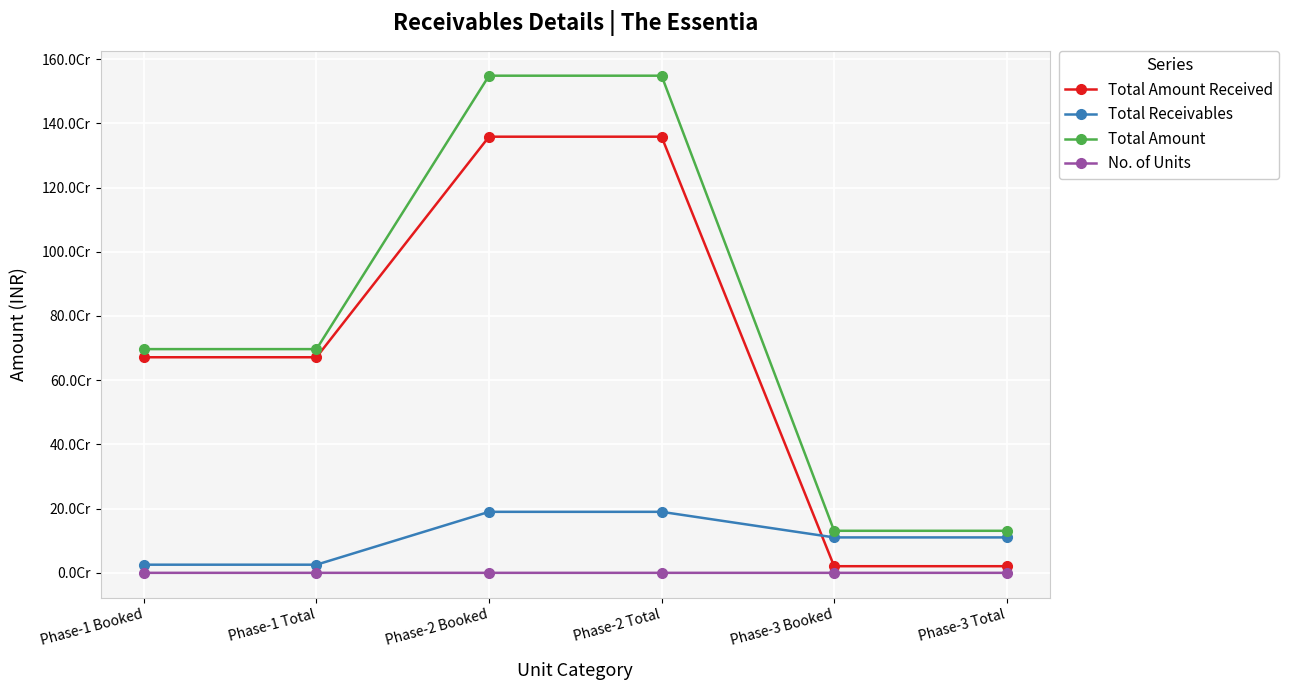

Reading right to left, transcribe all the data shown in this chart.

Total Amount Received: Phase-3 Total=20640653.0	Phase-3 Booked=20640653.0	Phase-2 Total=1358504837.3	Phase-2 Booked=1358504837.3	Phase-1 Total=671485468.0	Phase-1 Booked=671485468.0
Total Receivables: Phase-3 Total=110318679.0	Phase-3 Booked=110318679.0	Phase-2 Total=190004779.7	Phase-2 Booked=190004779.7	Phase-1 Total=25363016.0	Phase-1 Booked=25363016.0
Total Amount: Phase-3 Total=130959332.0	Phase-3 Booked=130959332.0	Phase-2 Total=1548509617.0	Phase-2 Booked=1548509617.0	Phase-1 Total=696848484.0	Phase-1 Booked=696848484.0
No. of Units: Phase-3 Total=430.0	Phase-3 Booked=49.0	Phase-2 Total=810.0	Phase-2 Booked=648.0	Phase-1 Total=440.0	Phase-1 Booked=413.0